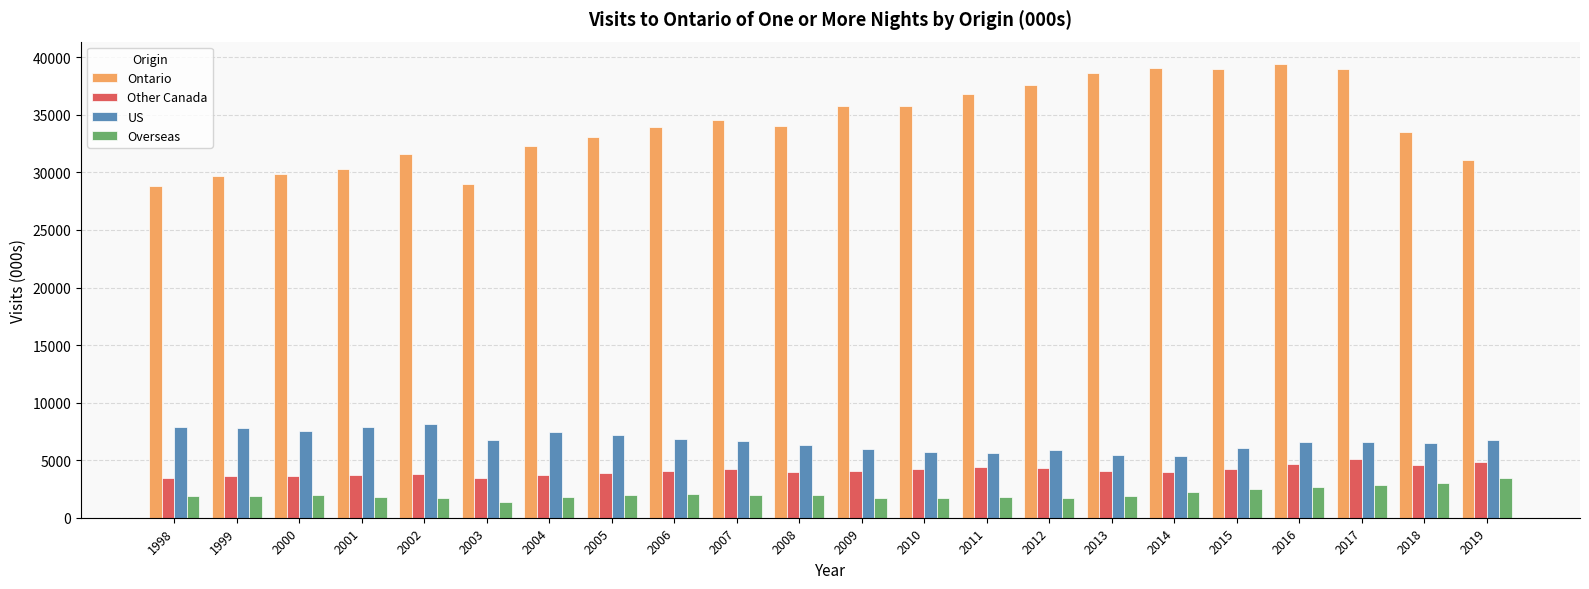

What are all the series names shown in the legend?

Ontario, Other Canada, US, Overseas